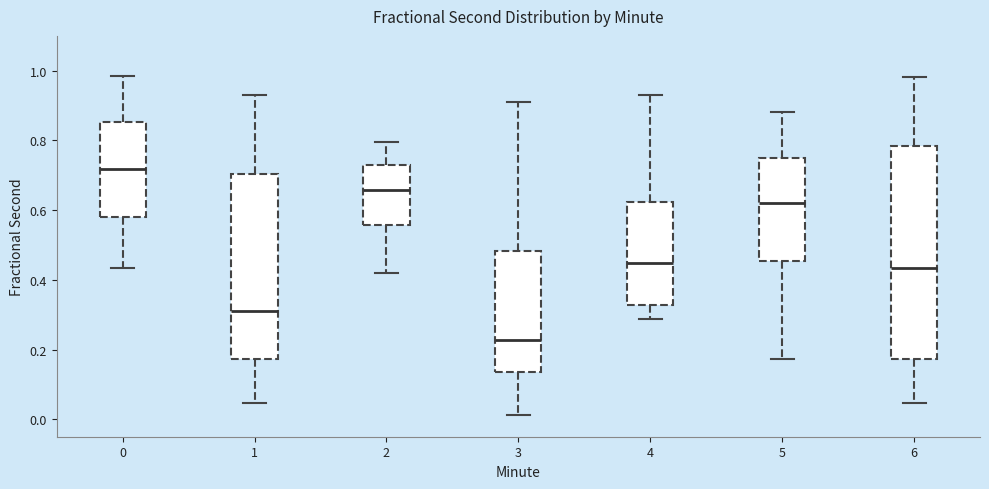

Reading left to right, read every box against the y-axis: the position of its median line, the range the box covers, and the ends of its whiskers. The values are not printed on the chart, so give them approximately, as read against the axis.

0: median 0.72, box 0.58 to 0.86, whiskers 0.44 to 0.98
1: median 0.32, box 0.18 to 0.70, whiskers 0.04 to 0.94
2: median 0.66, box 0.56 to 0.72, whiskers 0.42 to 0.80
3: median 0.22, box 0.14 to 0.48, whiskers 0.02 to 0.90
4: median 0.44, box 0.32 to 0.62, whiskers 0.28 to 0.94
5: median 0.62, box 0.46 to 0.74, whiskers 0.18 to 0.88
6: median 0.44, box 0.18 to 0.78, whiskers 0.04 to 0.98